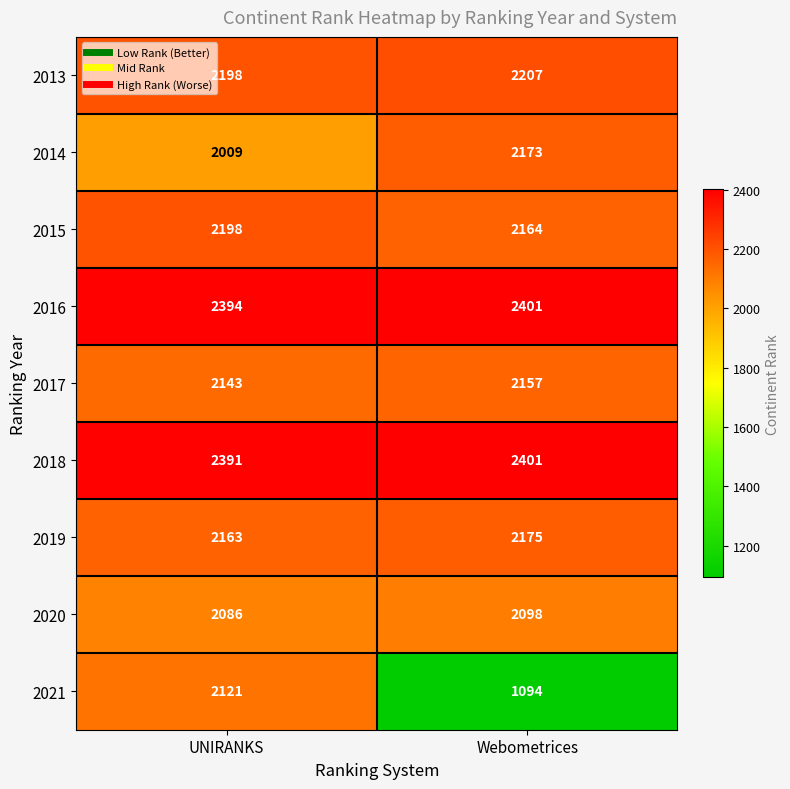

The value of 2014 at Webometrices is 2173. True or false?

True